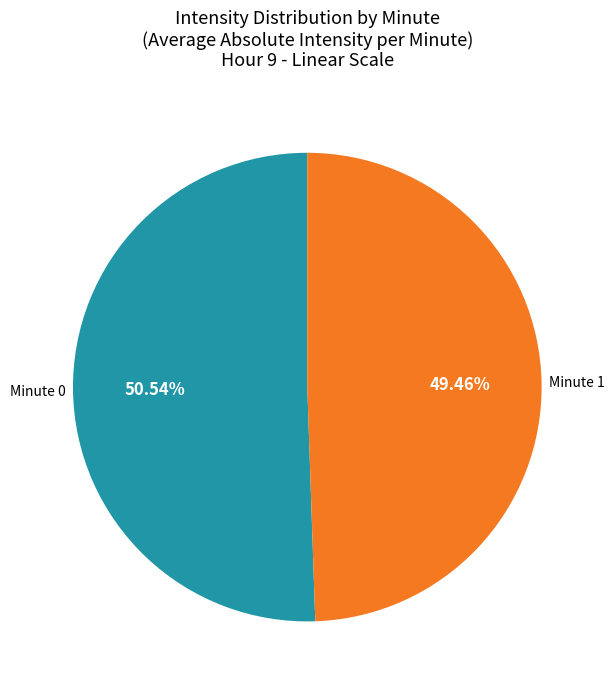

Rank the categories by value from lowest to highest.

Minute 1, Minute 0